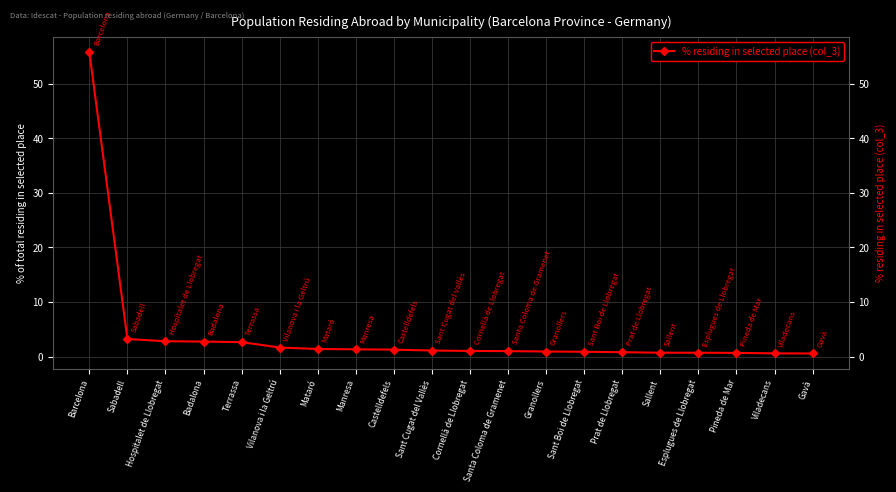

What is the minimum value shown in the chart?

0.6